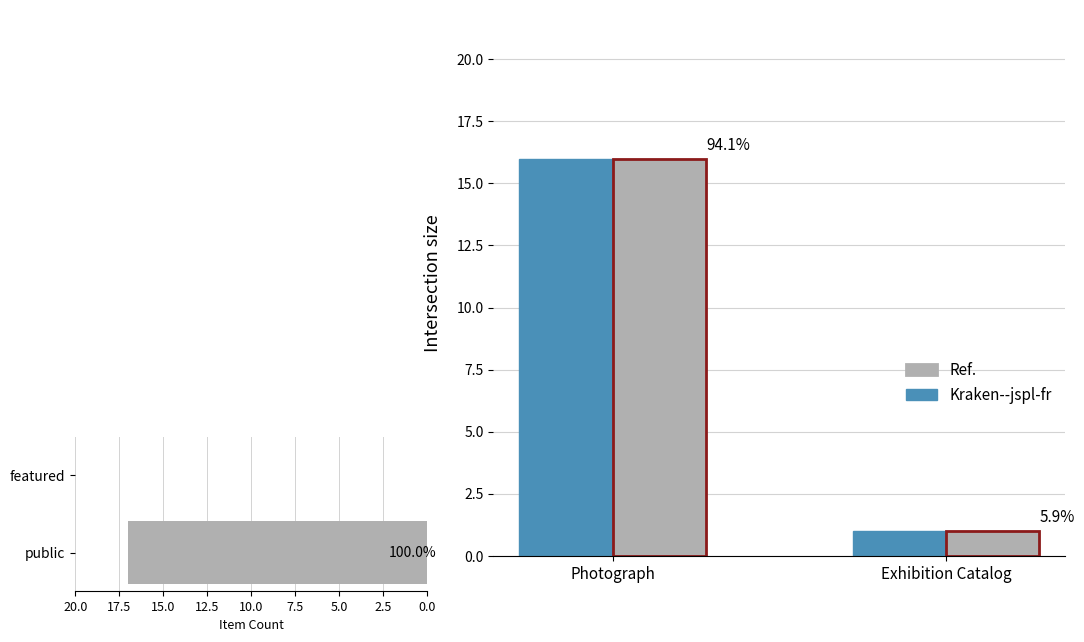

Does the chart contain any negative values?

No